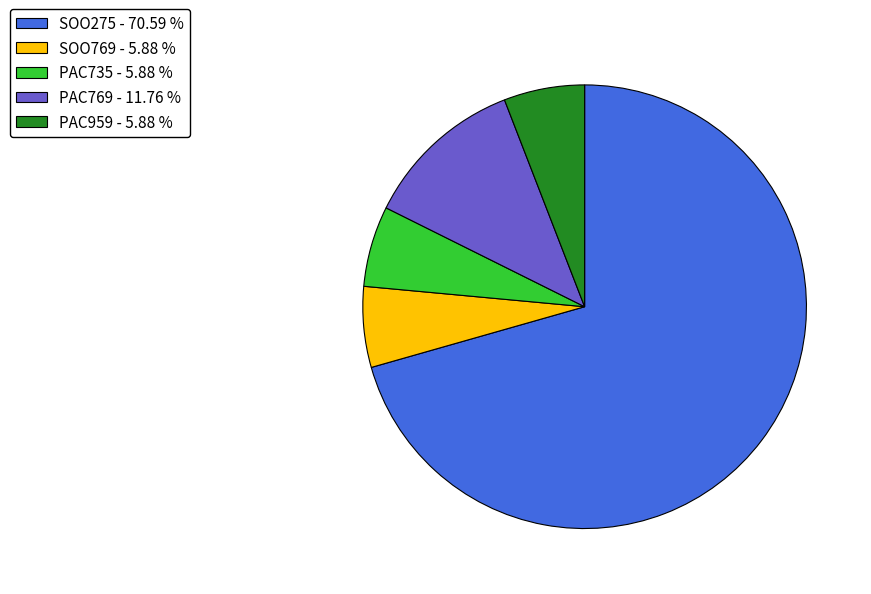

The SOO275 slice represents 71% of the pie. True or false?

True